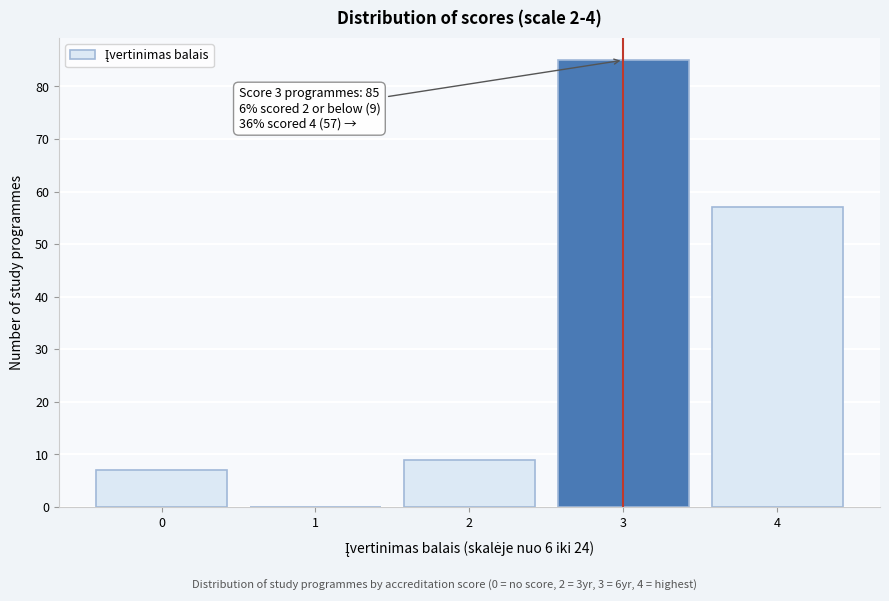

Reading left to right, list all the values displayed in this chart.

0=7	1=0	2=9	3=85	4=57